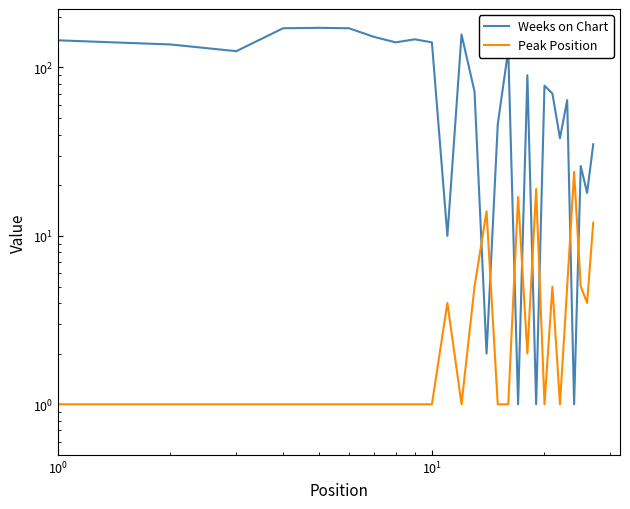

In Weeks on Chart, how many points are higher than both neighbors (excluding endpoints)?

8